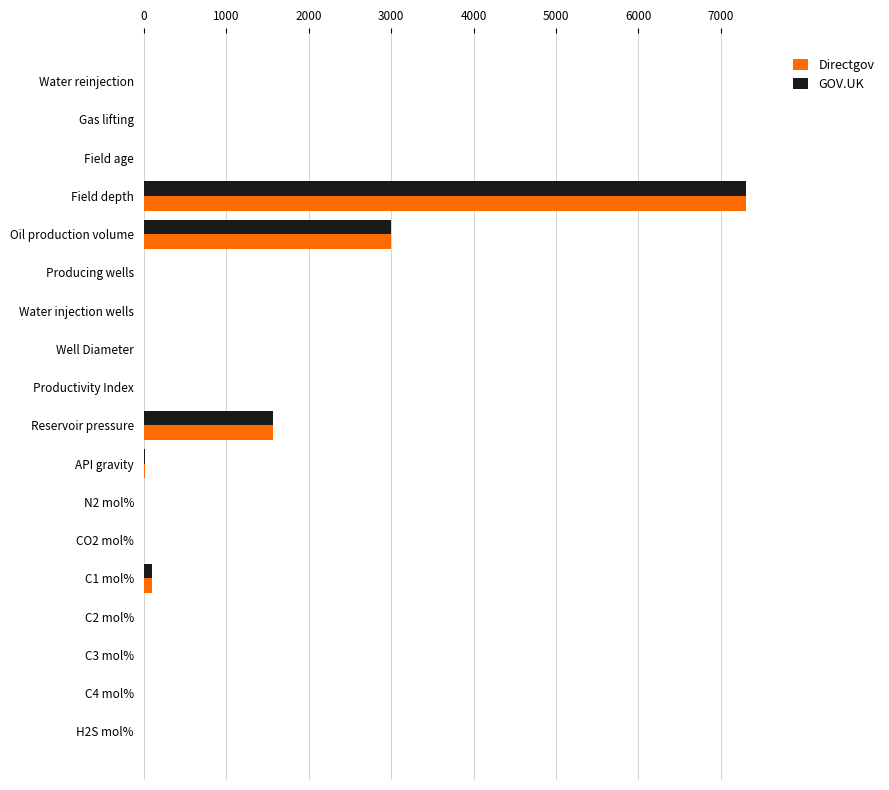

What is the highest value of the GOV.UK series?

7300.0